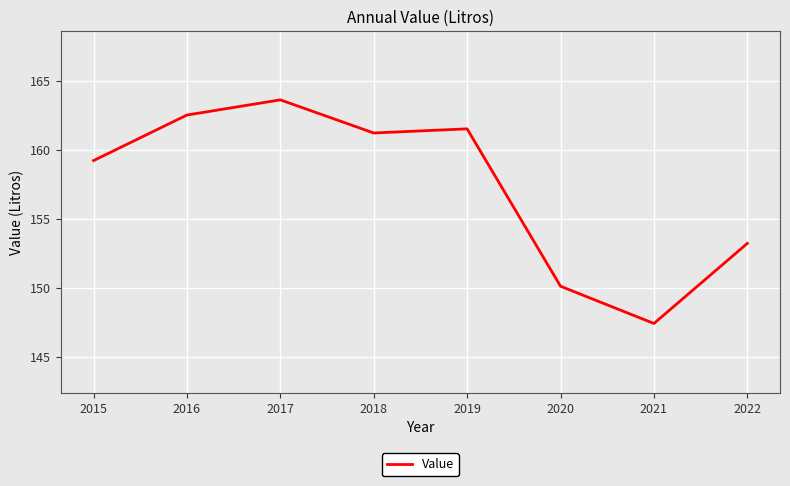

What is the smallest value displayed?

147.4